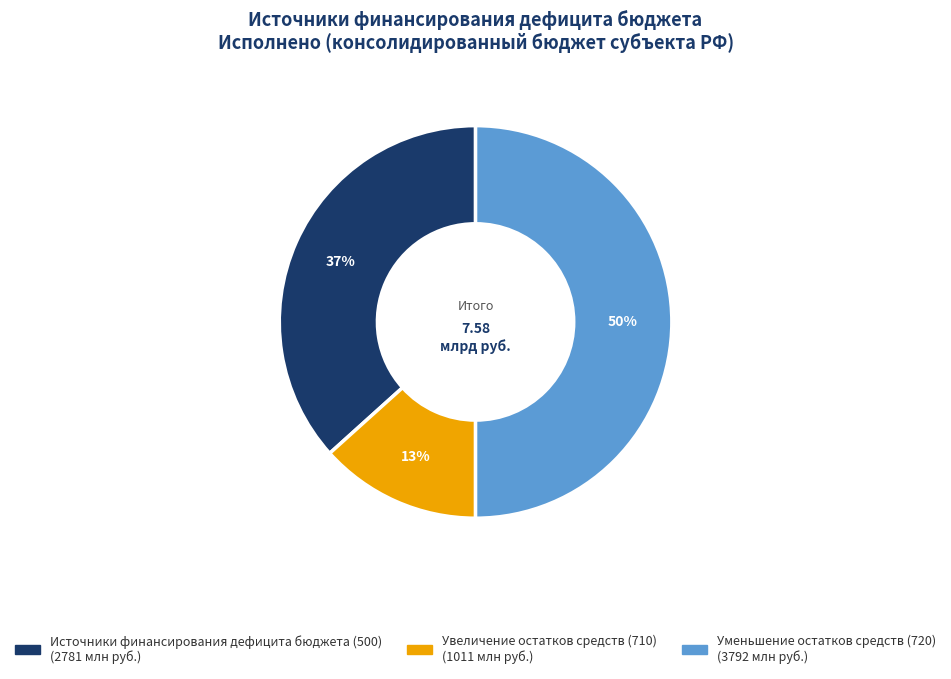

Which slice is the smallest?

Увеличение остатков средств (710)